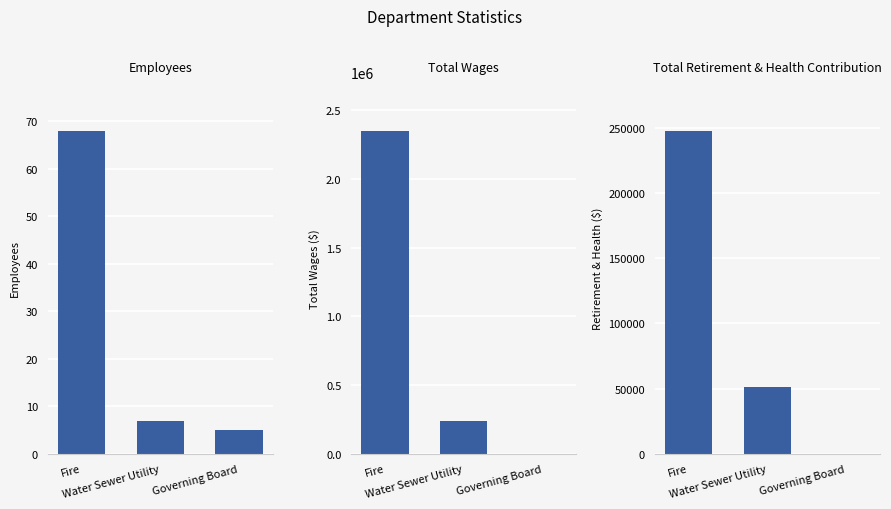

Count the number of data series in this chart.

3